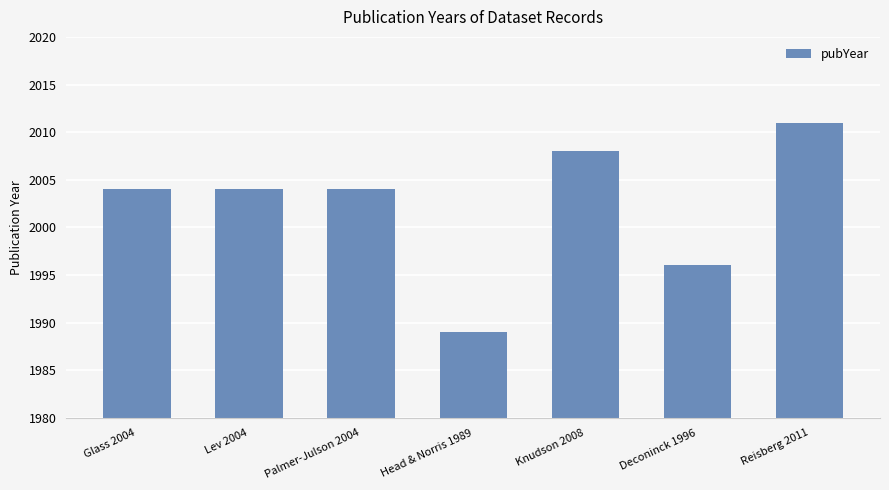

Read the value at Knudson 2008, to the nearest 5.

2010